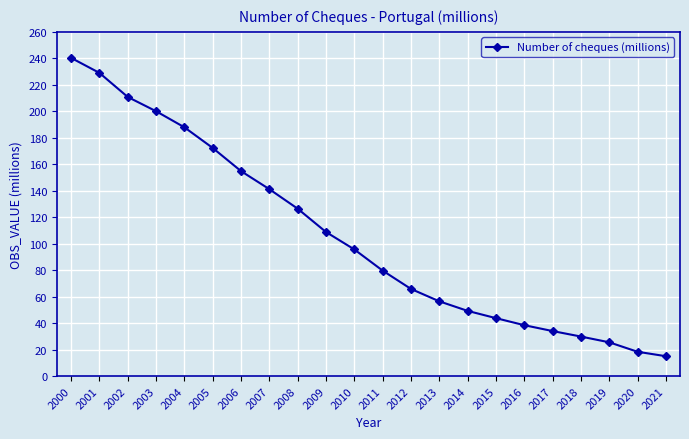

What is the value of the 13th point from the left?

65.9